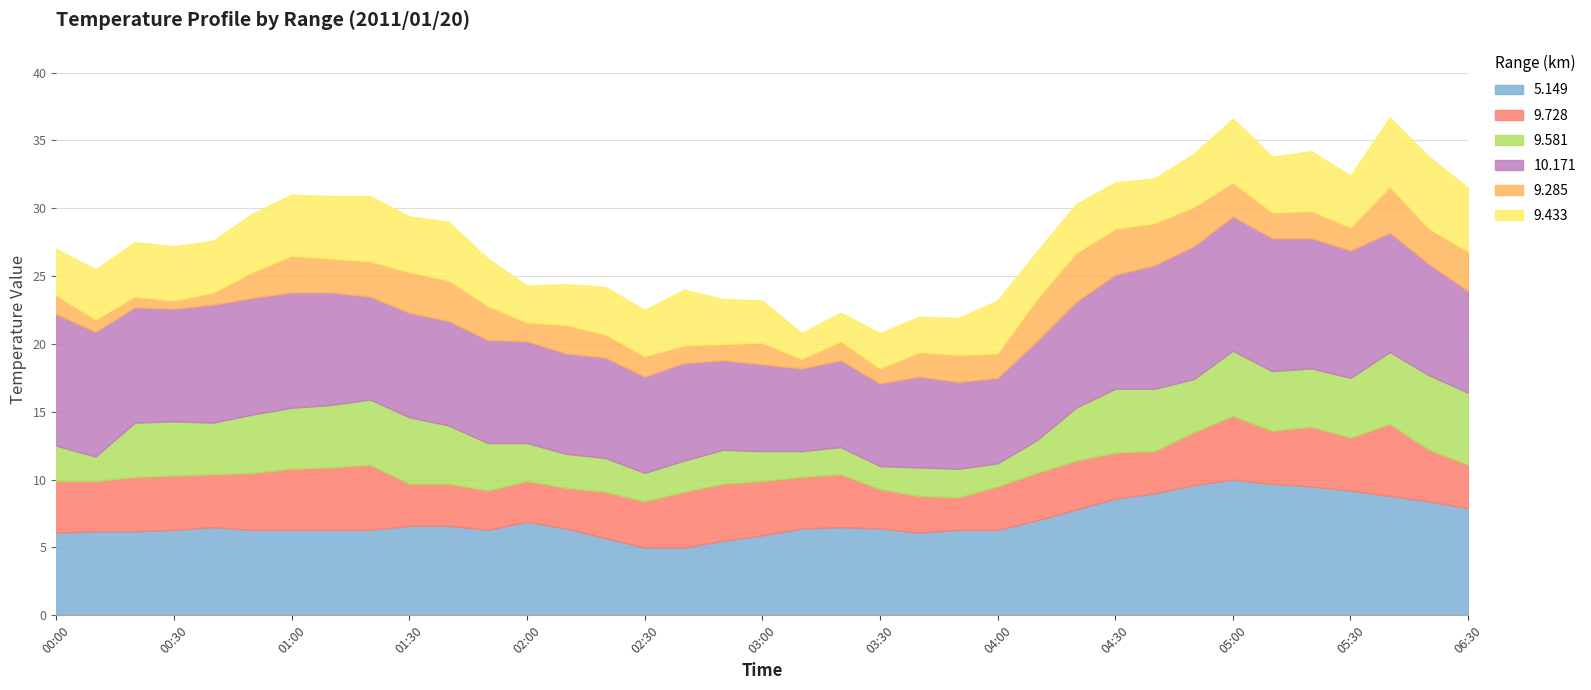

Where is 9.285 nearest to the value 2?

2011/01/20 03:50